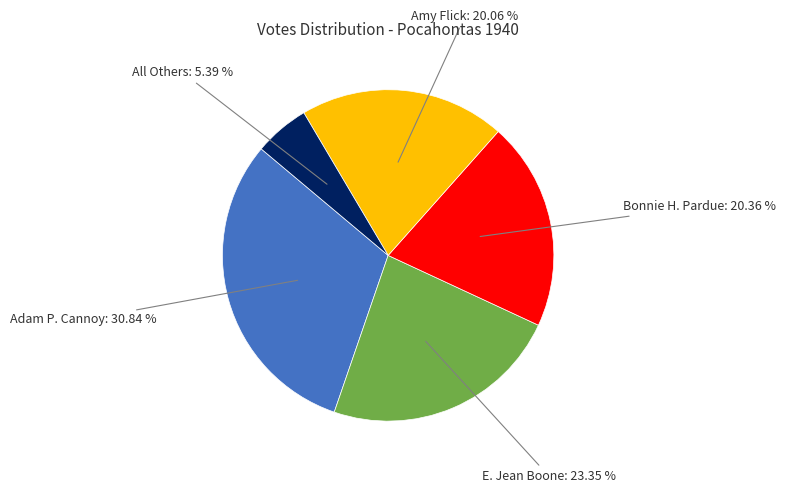

What percentage is the Adam P. Cannoy slice, to the nearest percent?

31%